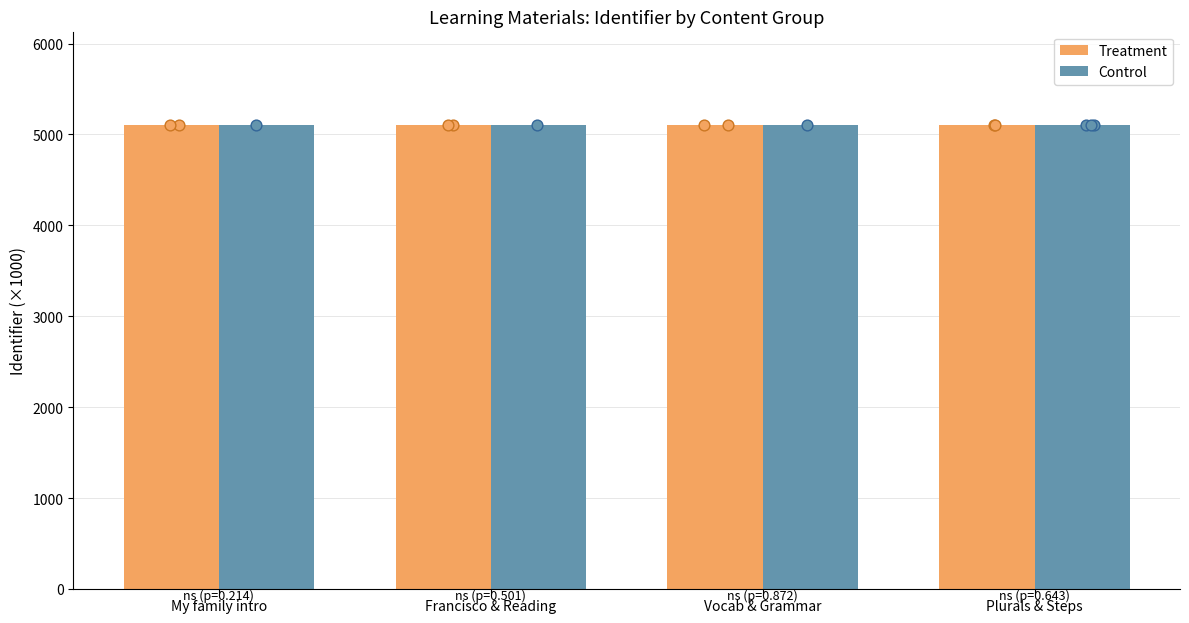

Is the value of Treatment at Vocab & Grammar greater than the value of Control at Francisco & Reading?

Yes